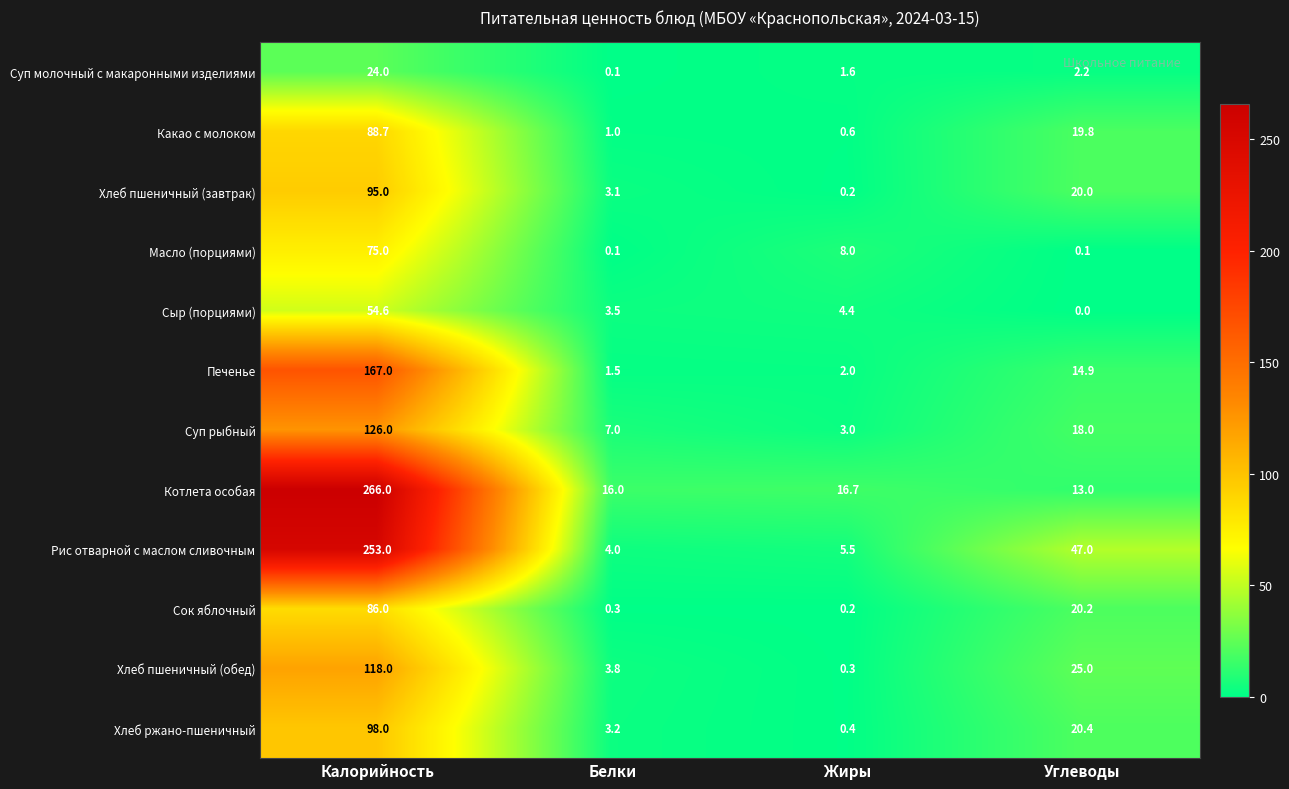

Between Жиры and Углеводы, which series saw the biggest shift?

Рис отварной с маслом сливочным